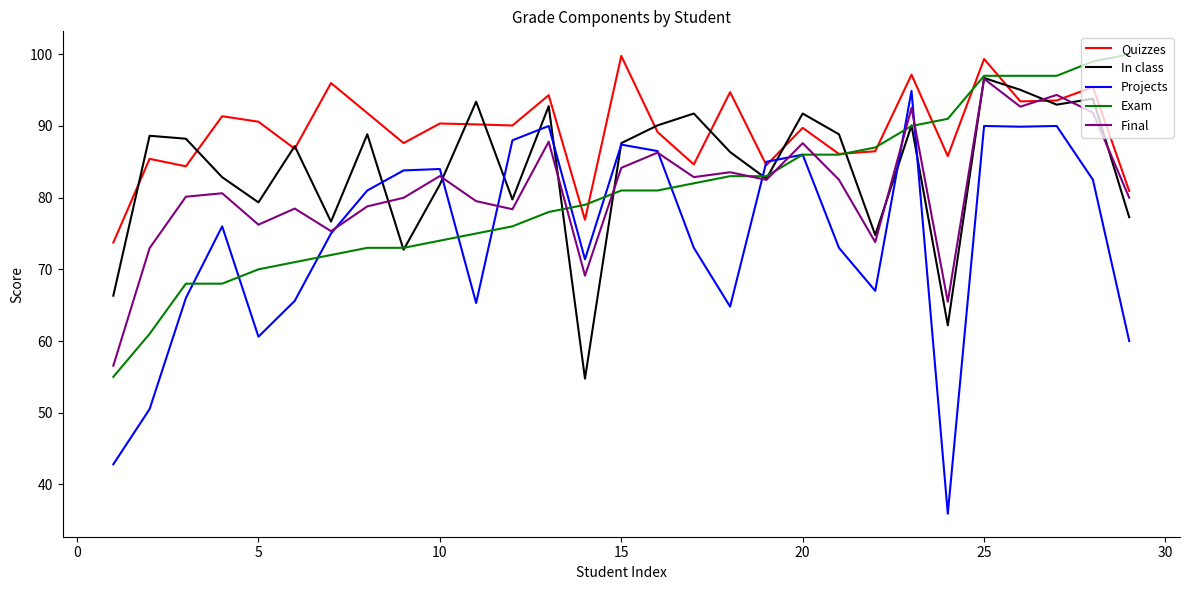

Which series has the largest total across all categories?

Quizzes